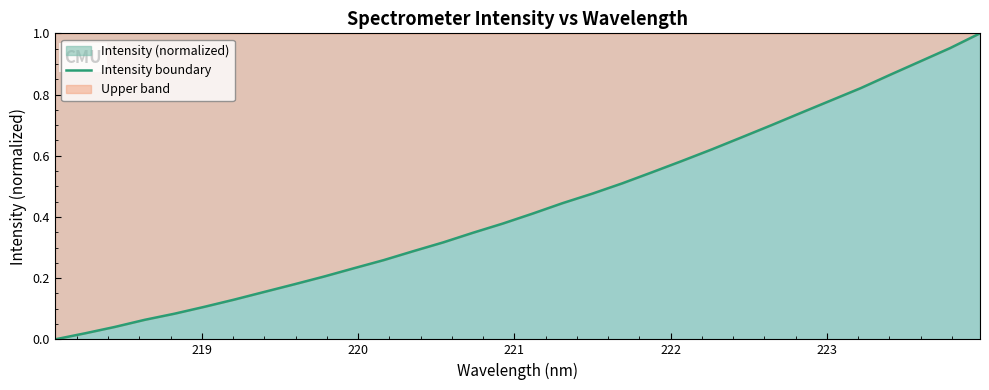

Does the chart have visible grid lines?

No